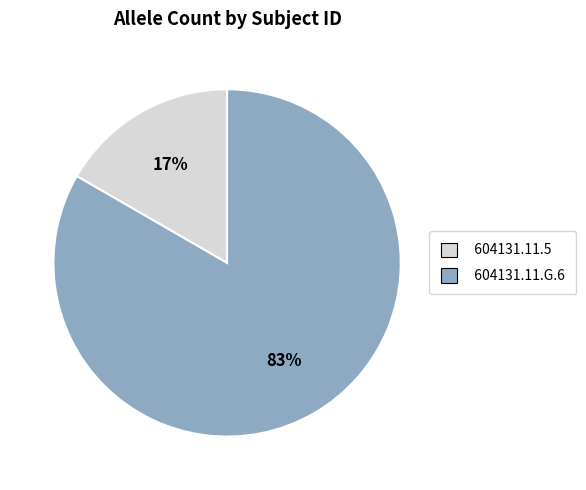

The 604131.11.5 slice represents 17% of the pie. True or false?

True